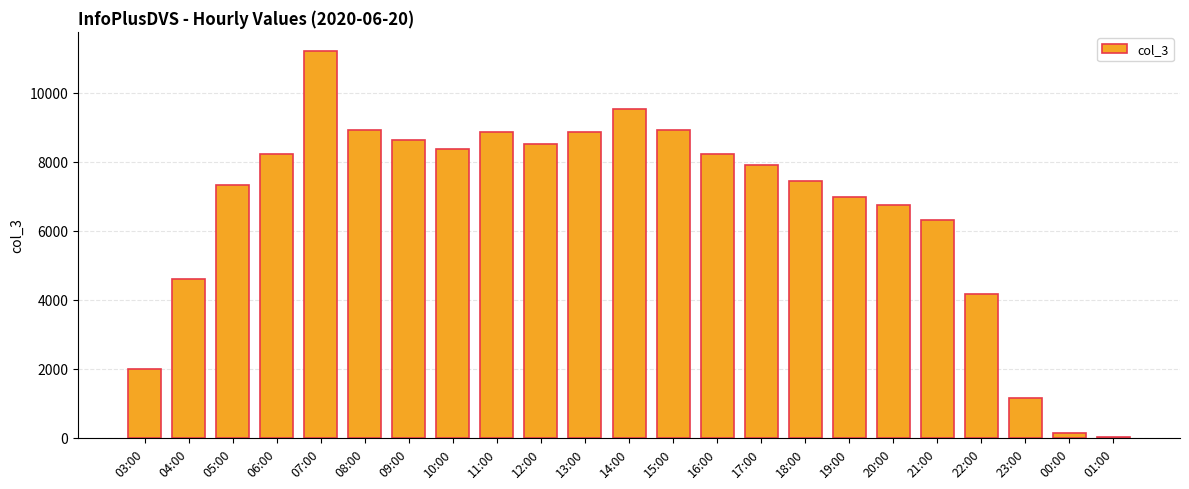

At which label is the value closest to 5612?

21:00